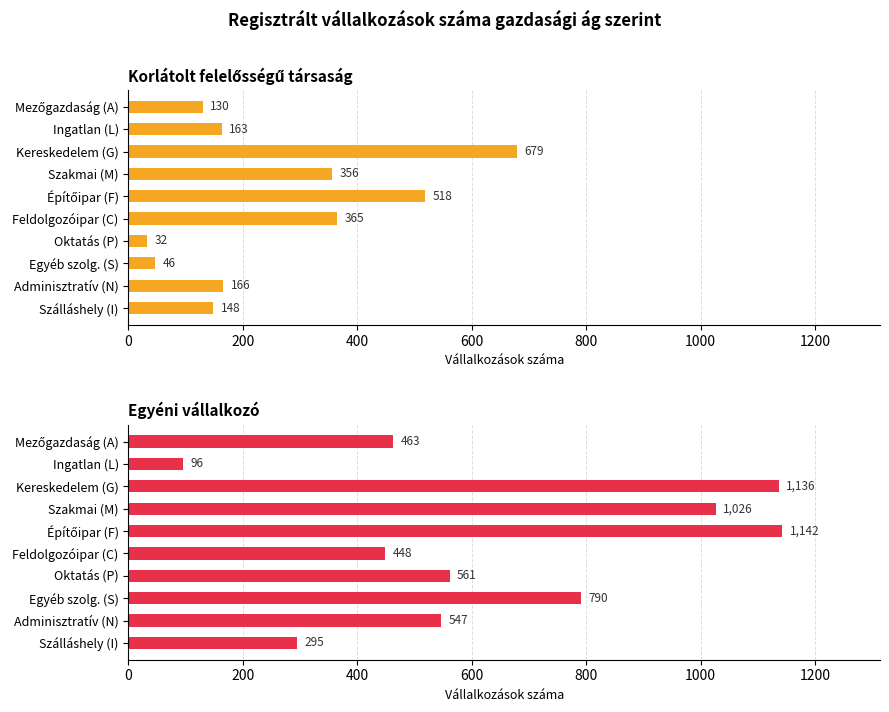

Between Ingatlan (L) and Építőipar (F), which is larger?

Építőipar (F)